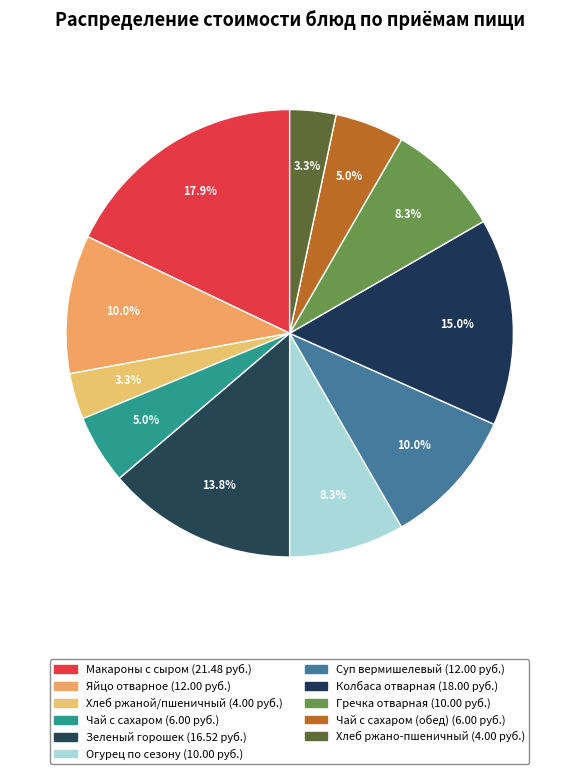

How many segments does this pie chart have?

11